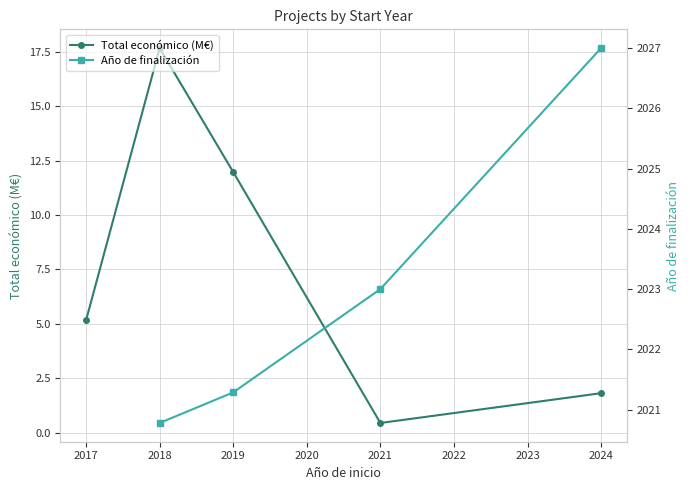

How many lines are shown in the chart?

2